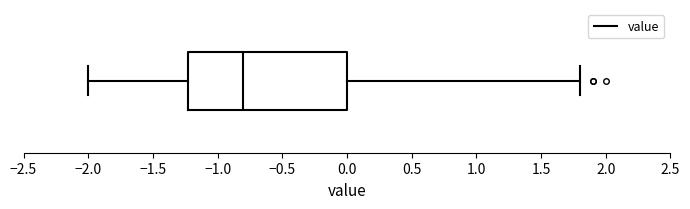

Read this box plot against the x-axis: the position of the median line, the range covered by the box, and the ends of both whiskers. The values are not printed on the chart, so give them approximately, as read against the axis.

median -0.8, box -1.2 to 0.0, whiskers -2.0 to 1.8